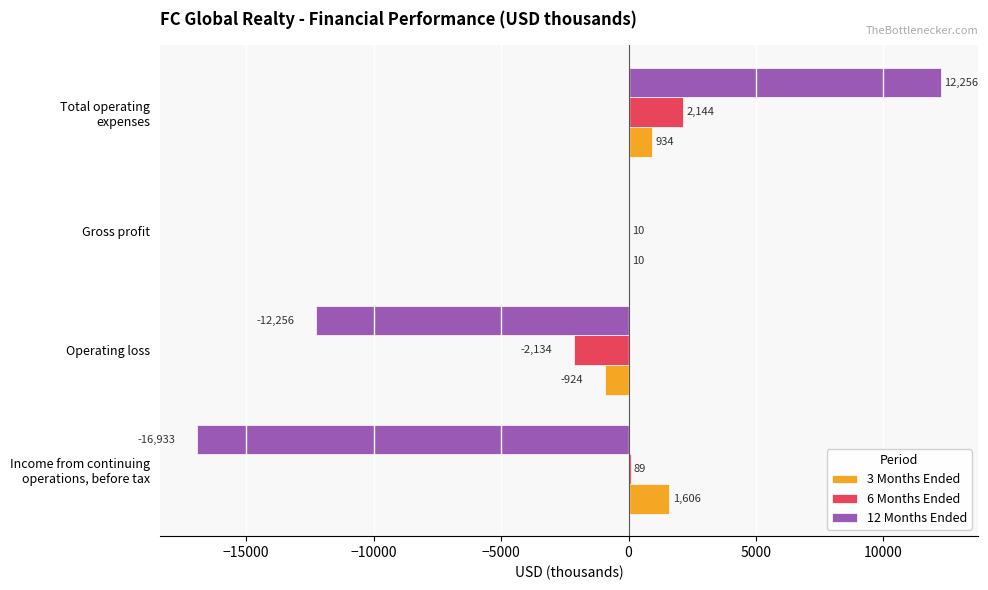

What is the sum of all 6 Months Ended values?

109